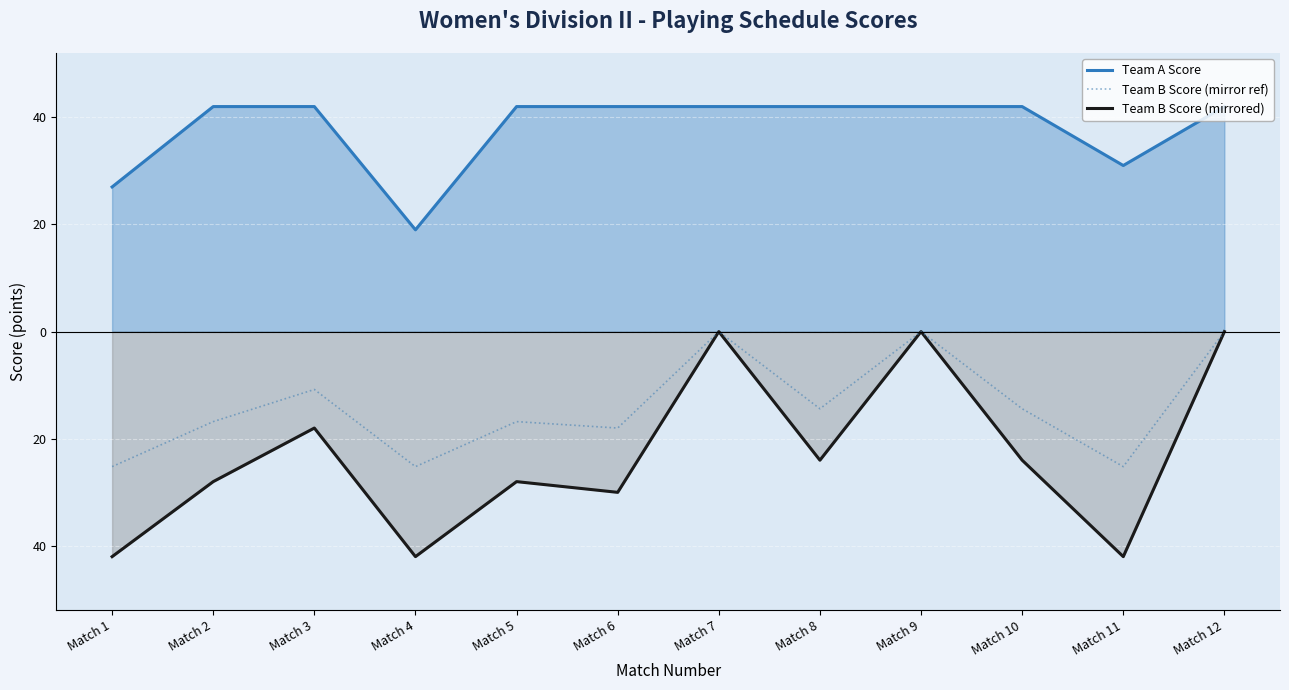

Does the chart display data point markers on the line(s)?

No